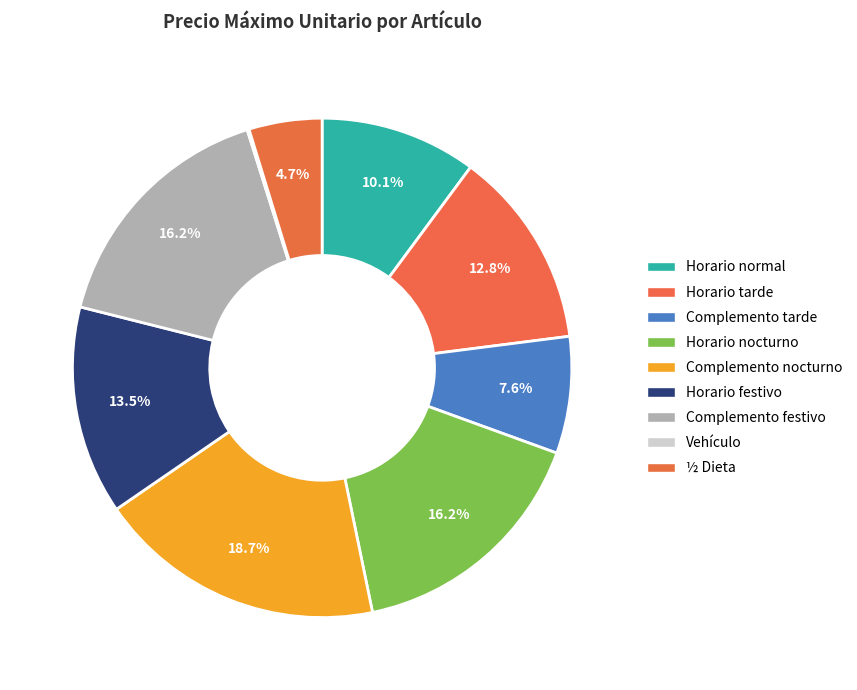

How many slices are in this pie chart?

9